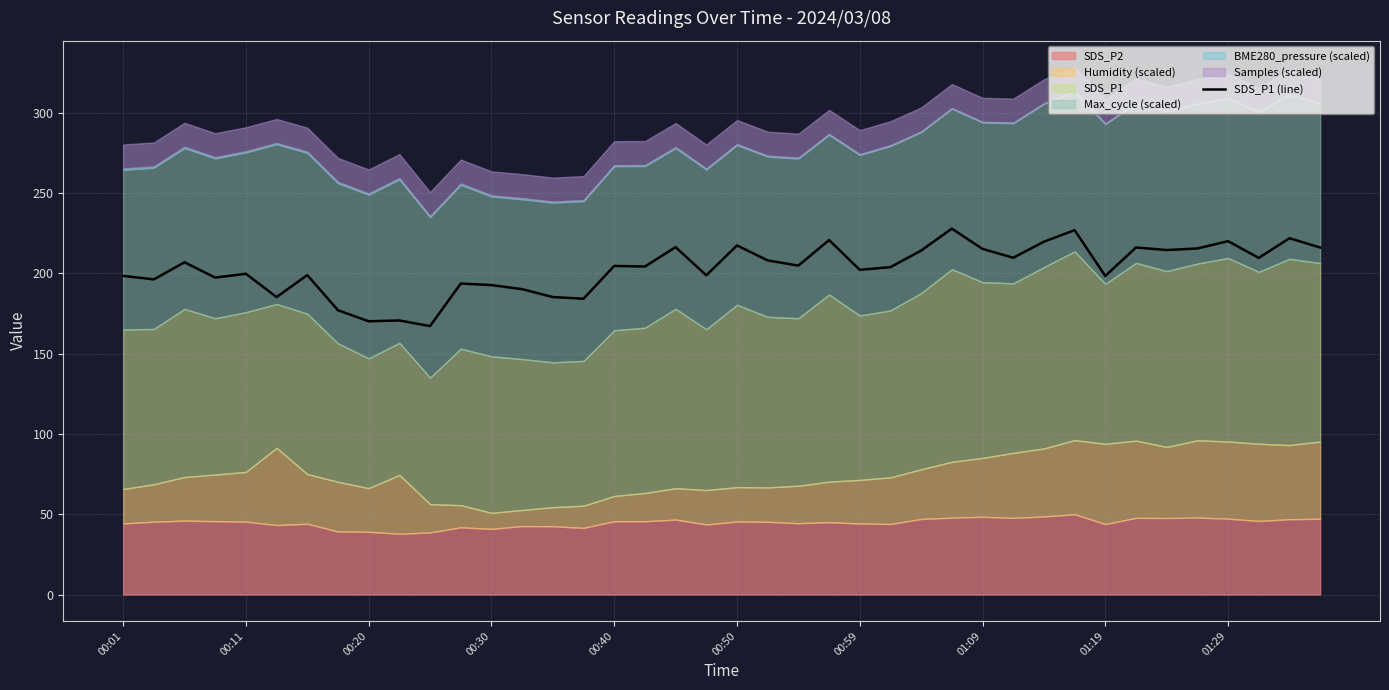

How many lines are shown in the chart?

1